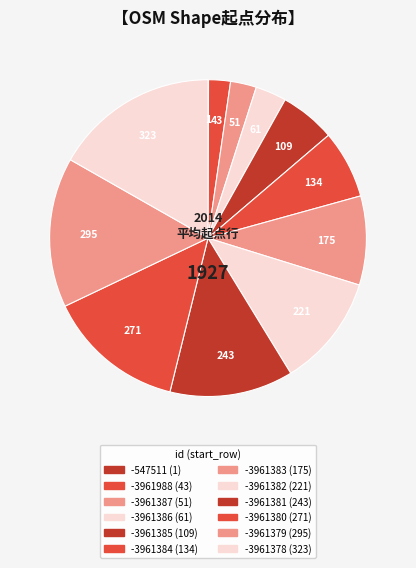

Which slice is the smallest?

osm_-547511